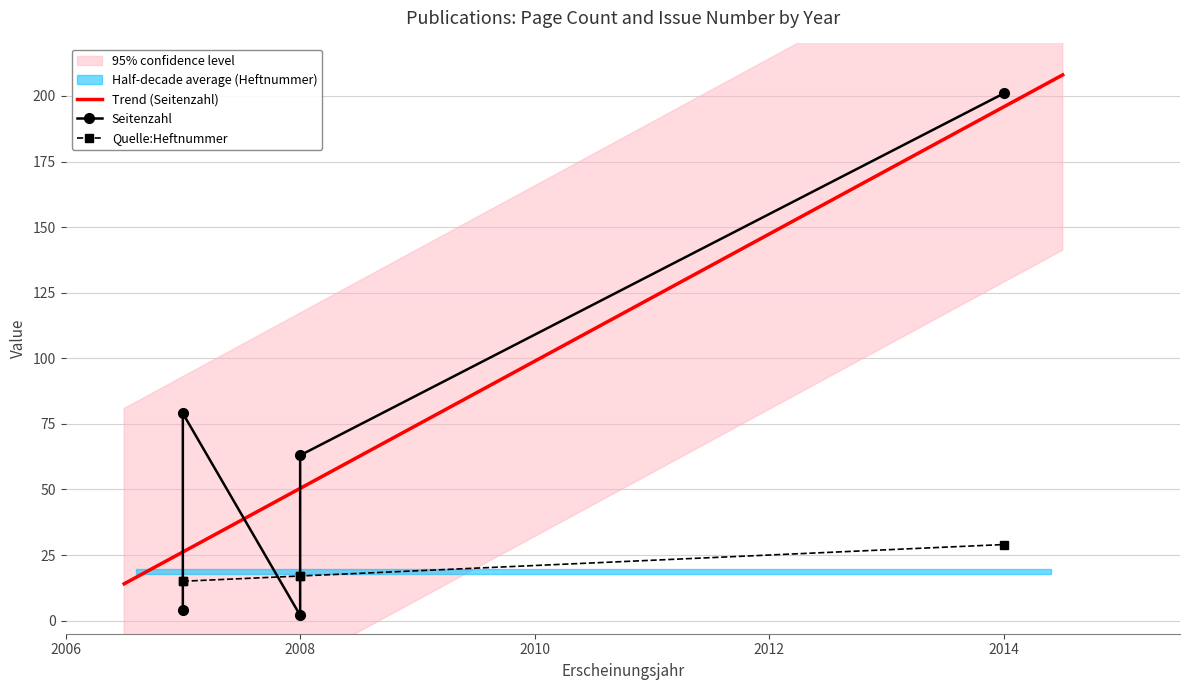

True or false: Quelle:Heftnummer and Seitenzahl cross at least once.

True